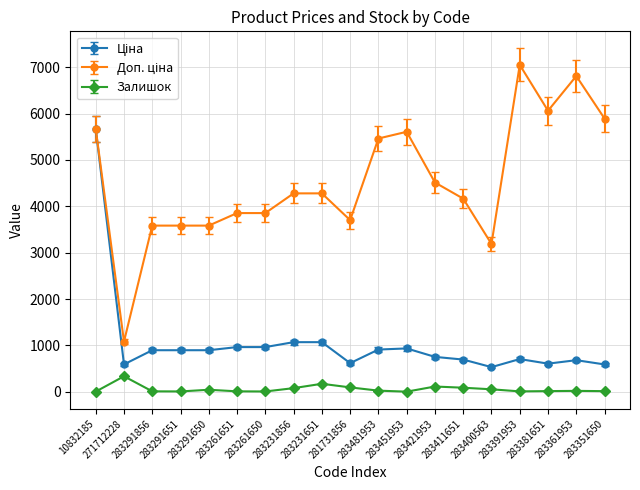

What is the label of the 10th point from the left?

281731856